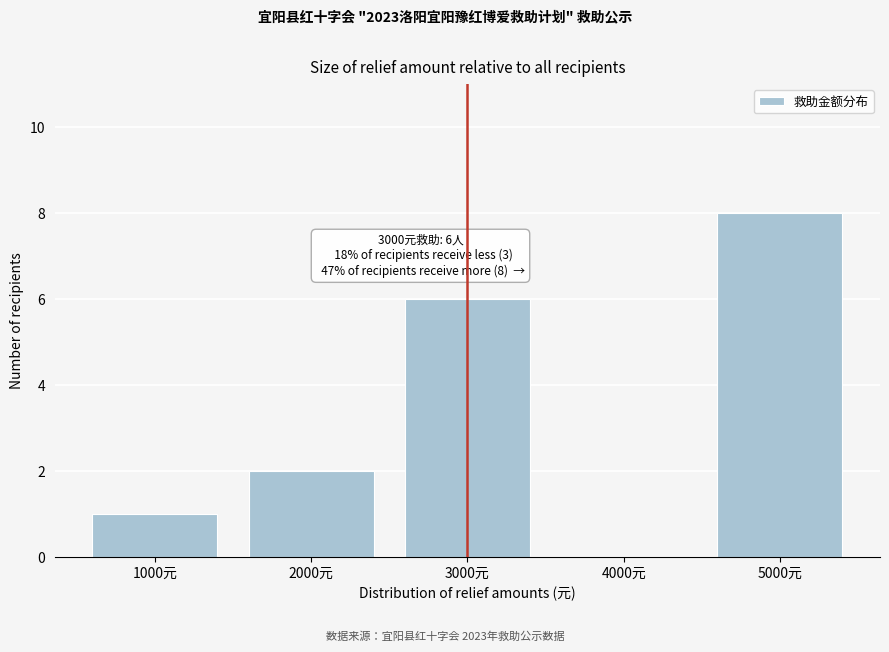

Reading left to right, what are all the values shown in this chart?

1000元=1	2000元=2	3000元=6	4000元=0	5000元=8